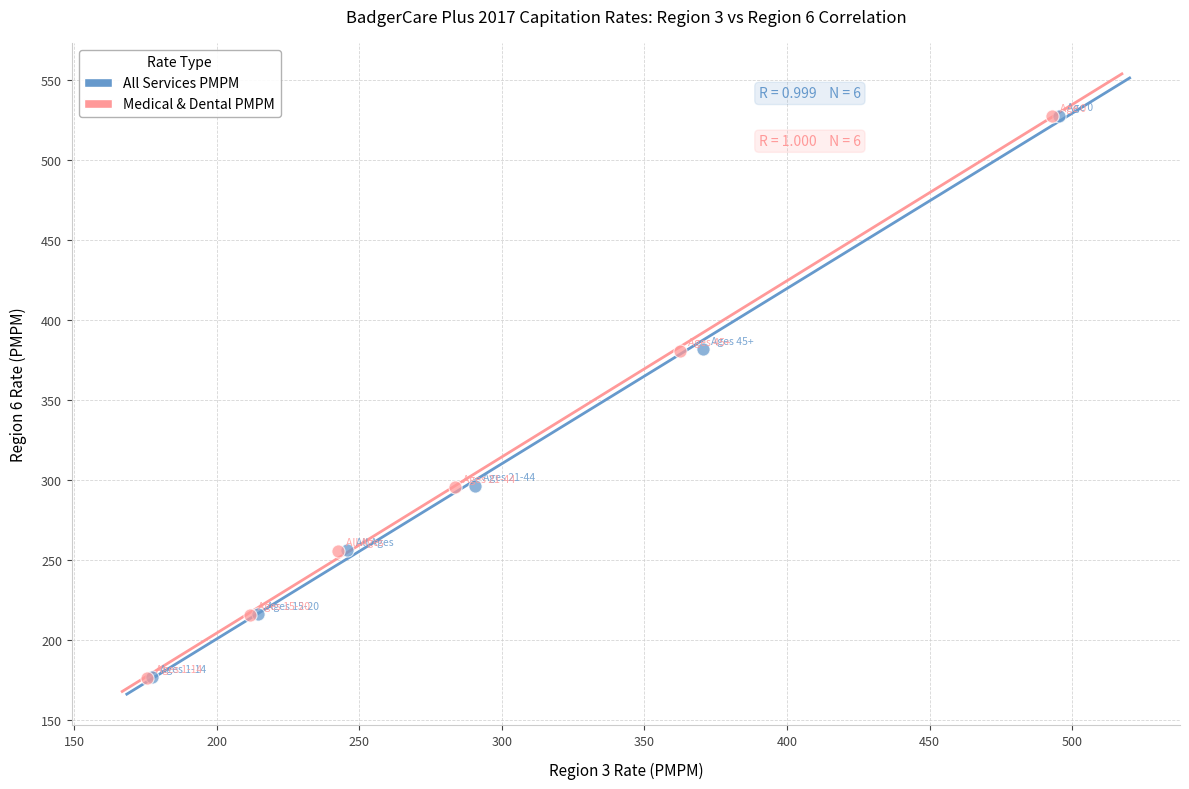

What are all the series names shown in the legend?

All Services PMPM, Medical & Dental PMPM